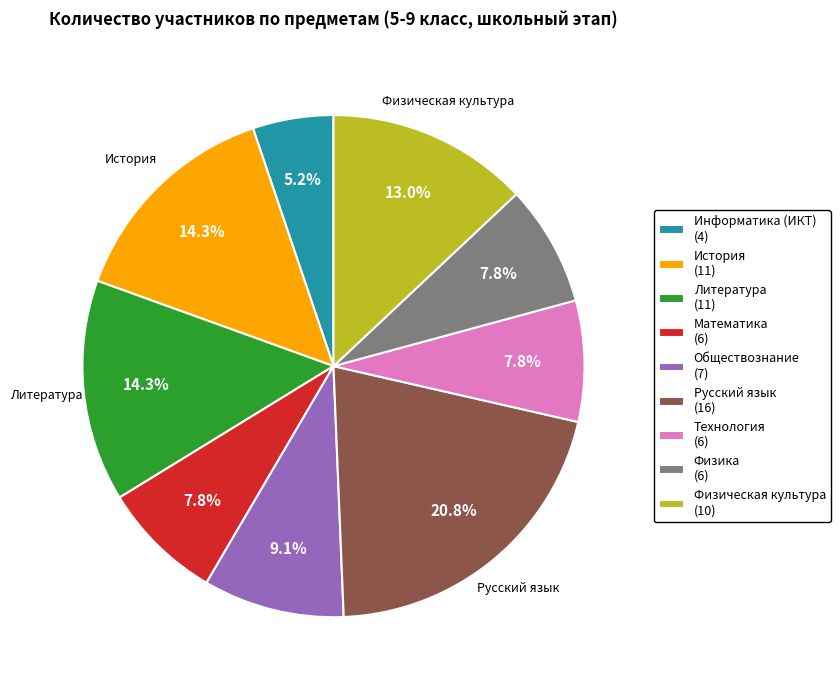

Is there any slice that represents more than half of the pie?

No